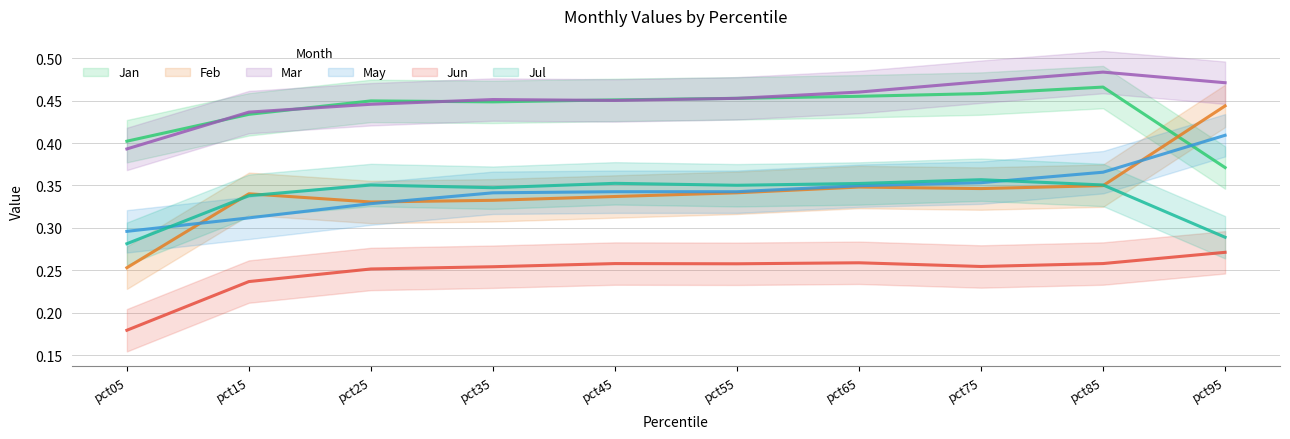

True or false: Mar and May intersect in this chart.

False